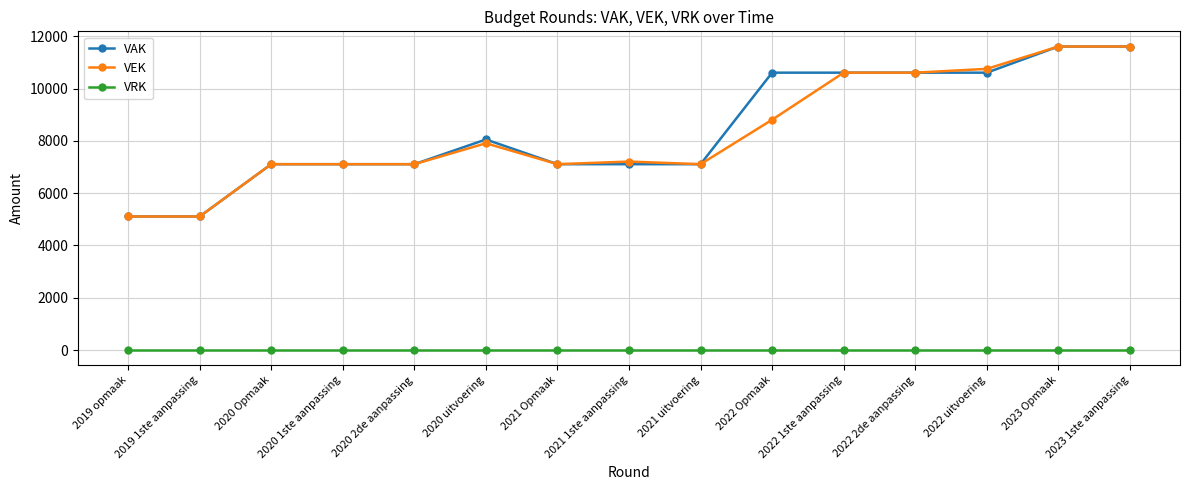

What is the label of the 12th point from the left?

2022 2de aanpassing